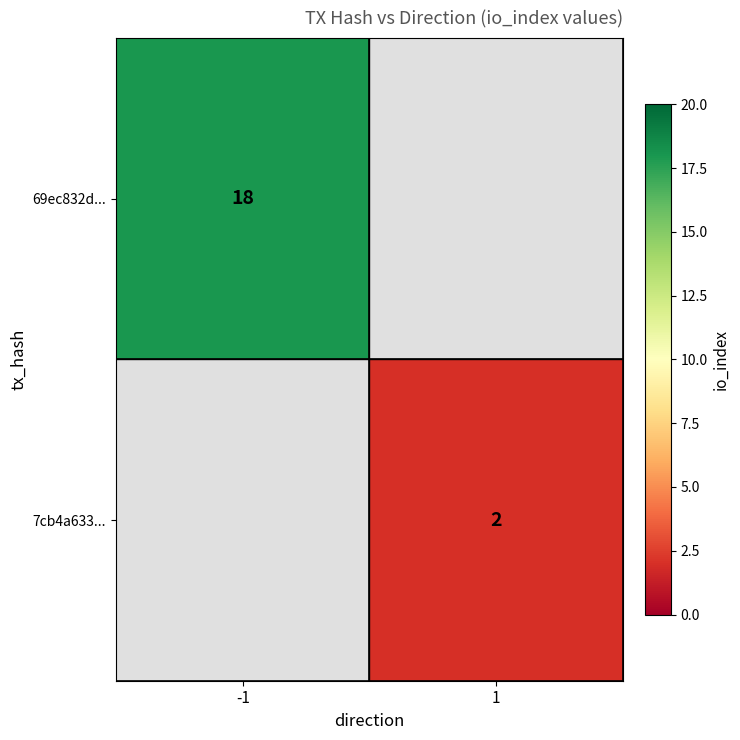

The value of 7cb4a633... at 1 is 1.3. True or false?

False